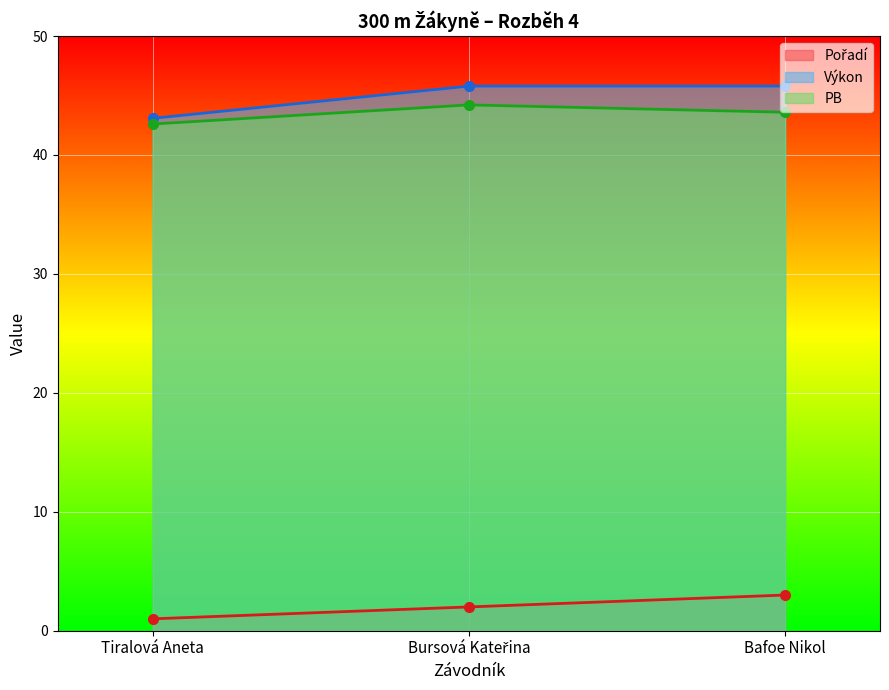

Reading left to right, list all the values displayed in this chart.

Pořadí: Tiralová Aneta=1.0	Bursová Kateřina=2.0	Bafoe Nikol=3.0
Výkon: Tiralová Aneta=43.1	Bursová Kateřina=45.8	Bafoe Nikol=45.8
PB: Tiralová Aneta=42.6	Bursová Kateřina=44.2	Bafoe Nikol=43.6